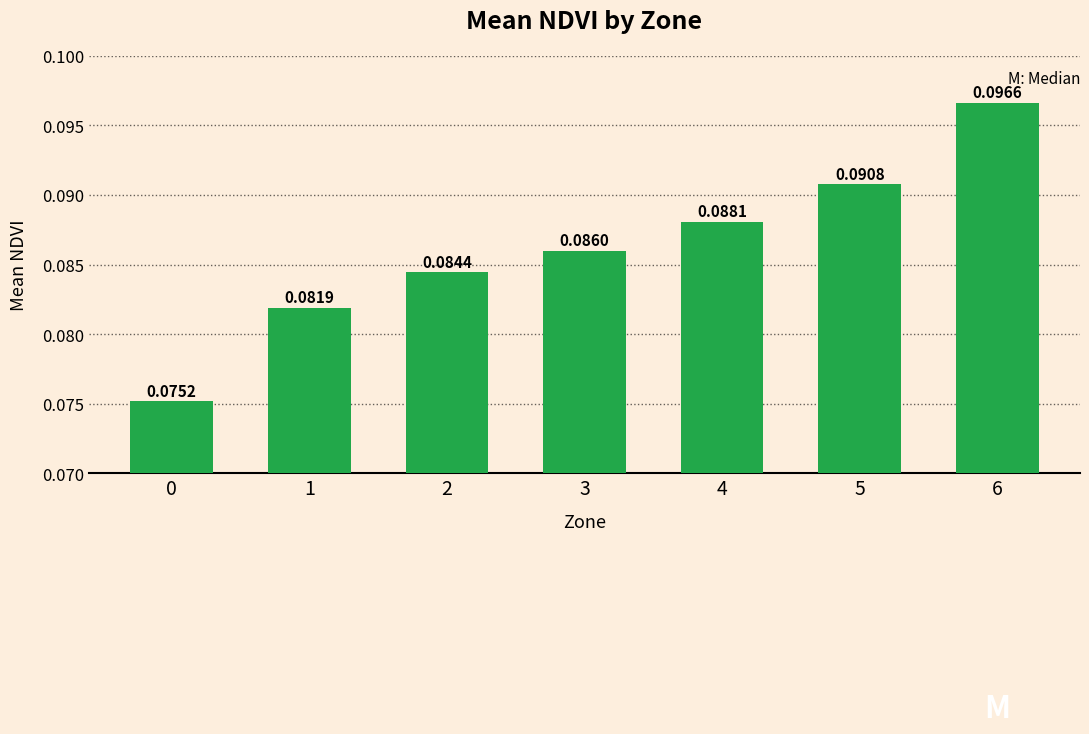

List the labels in order of value, smallest first.

0, 1, 2, 3, 4, 5, 6